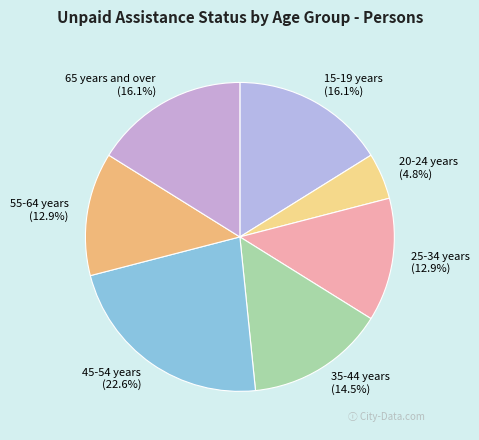

What percentage is the 15-19 years slice, to the nearest percent?

16%